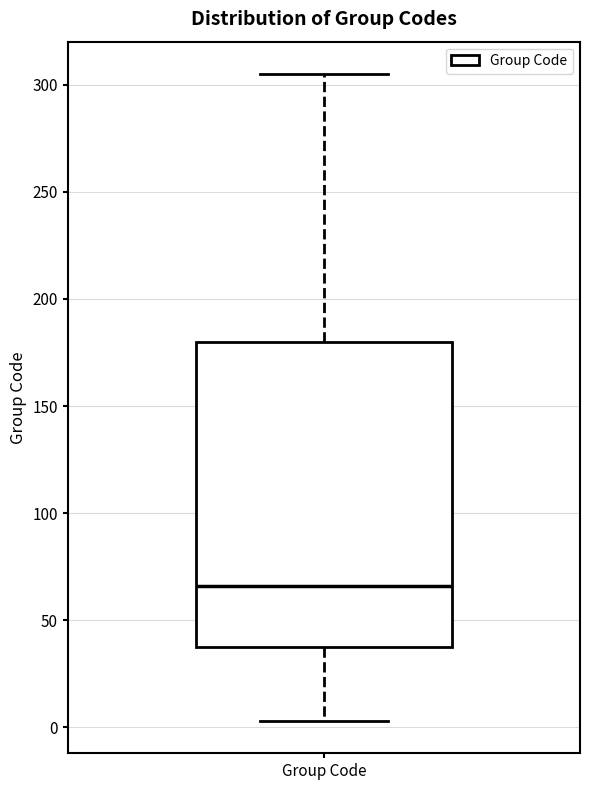

Transcribe this box plot: give where the median line is, the range the box spans, and where the two whiskers end, as read against the y-axis. The values are not printed on the chart, so give them approximately, as read against the axis.

median 65, box 40 to 180, whiskers 5 to 305